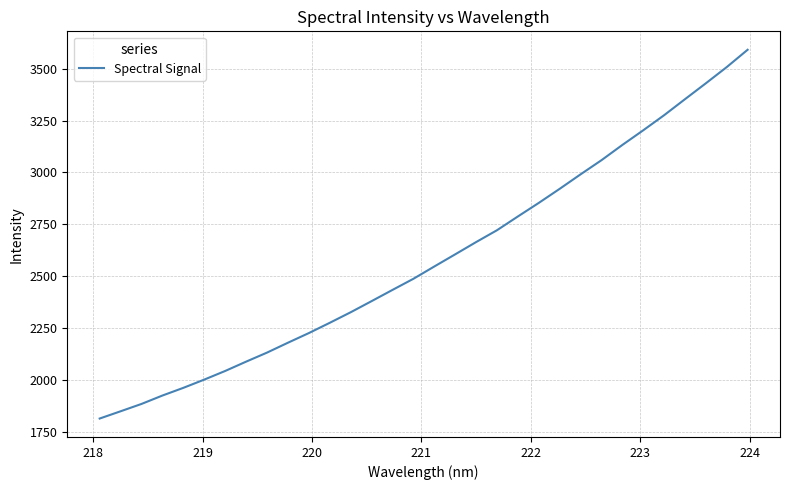

What is the greatest value displayed?

3591.1